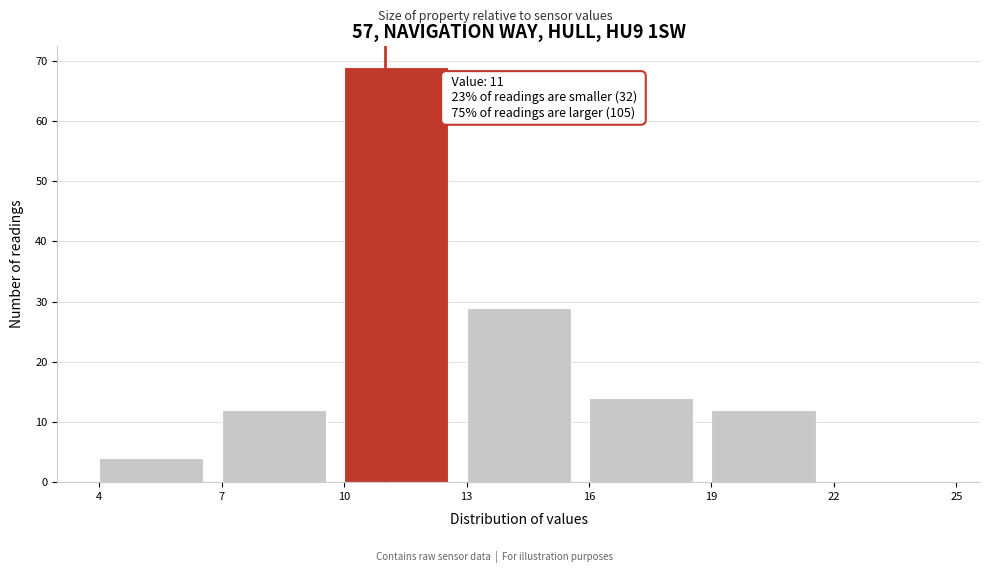

Which range on the x-axis has the tallest bar?

10 to 13